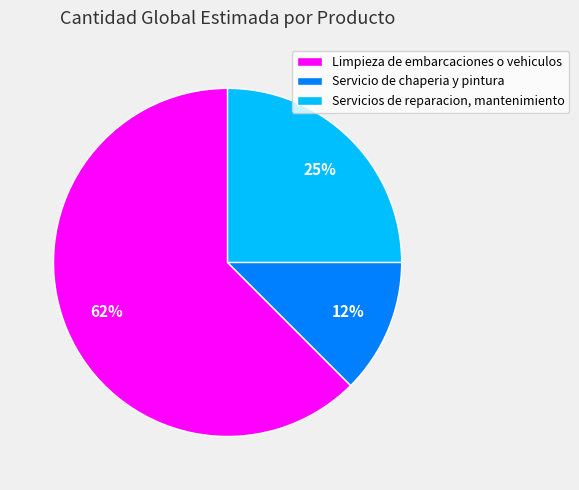

How many segments does this pie chart have?

3